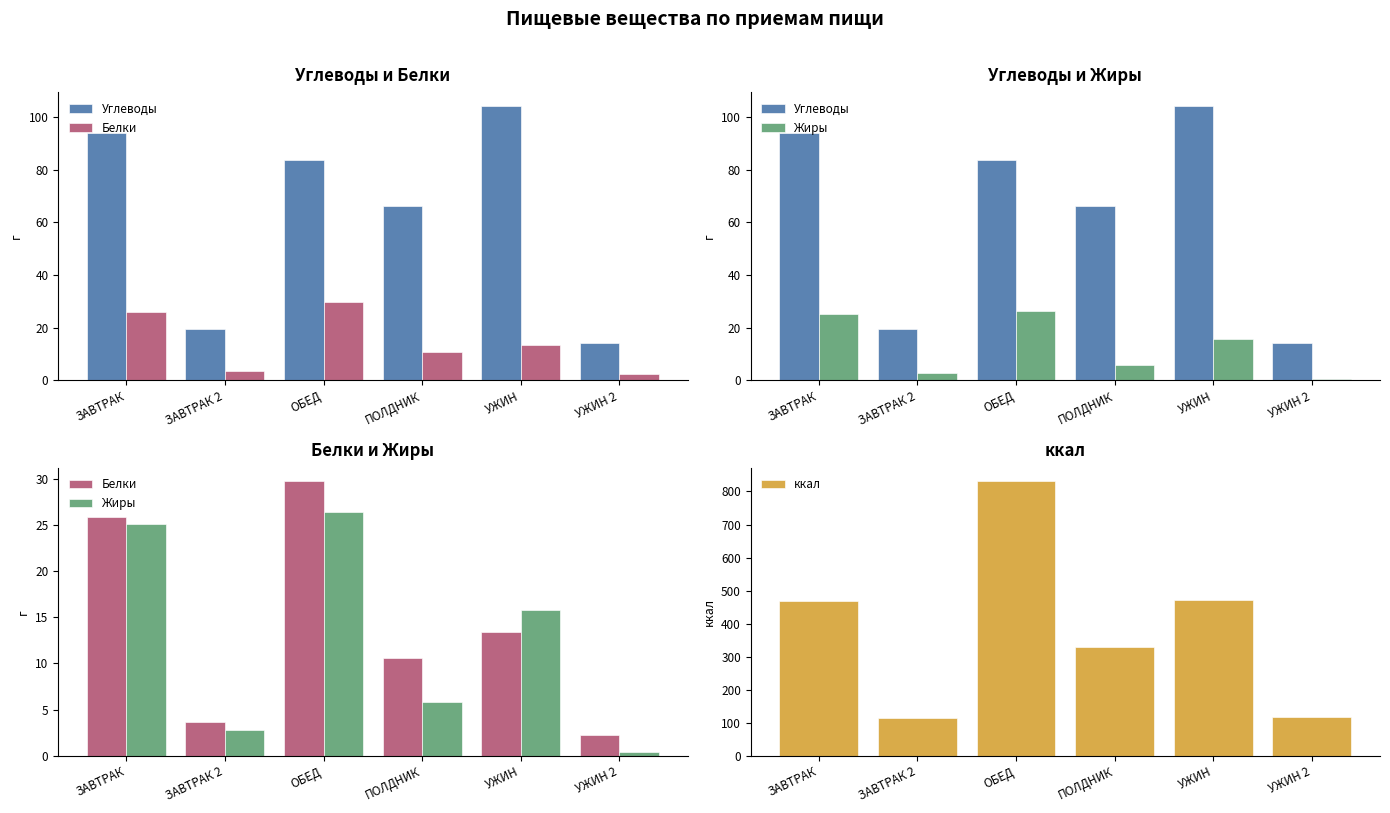

Count the number of categories in the chart.

6